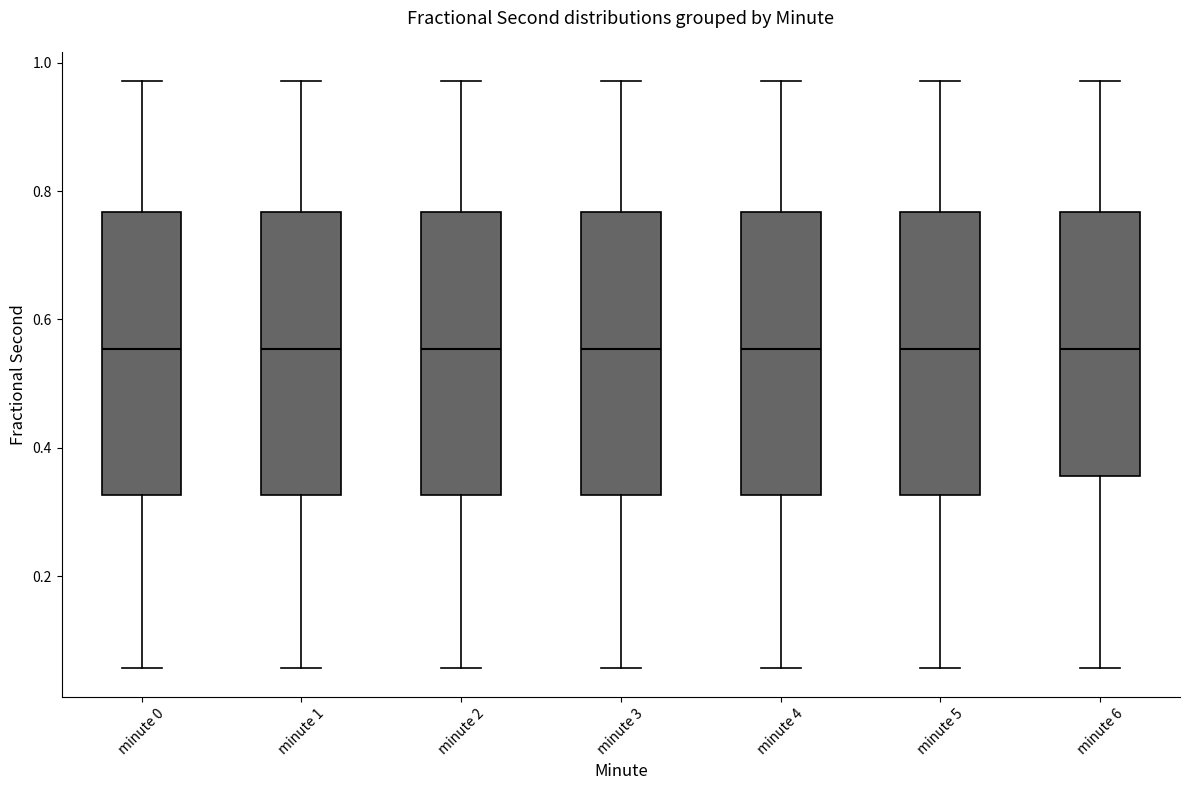

Reading left to right, read every box against the y-axis: the position of its median line, the range the box covers, and the ends of its whiskers. The values are not printed on the chart, so give them approximately, as read against the axis.

minute 0: median 0.56, box 0.32 to 0.76, whiskers 0.06 to 0.98
minute 1: median 0.56, box 0.32 to 0.76, whiskers 0.06 to 0.98
minute 2: median 0.56, box 0.32 to 0.76, whiskers 0.06 to 0.98
minute 3: median 0.56, box 0.32 to 0.76, whiskers 0.06 to 0.98
minute 4: median 0.56, box 0.32 to 0.76, whiskers 0.06 to 0.98
minute 5: median 0.56, box 0.32 to 0.76, whiskers 0.06 to 0.98
minute 6: median 0.56, box 0.36 to 0.76, whiskers 0.06 to 0.98